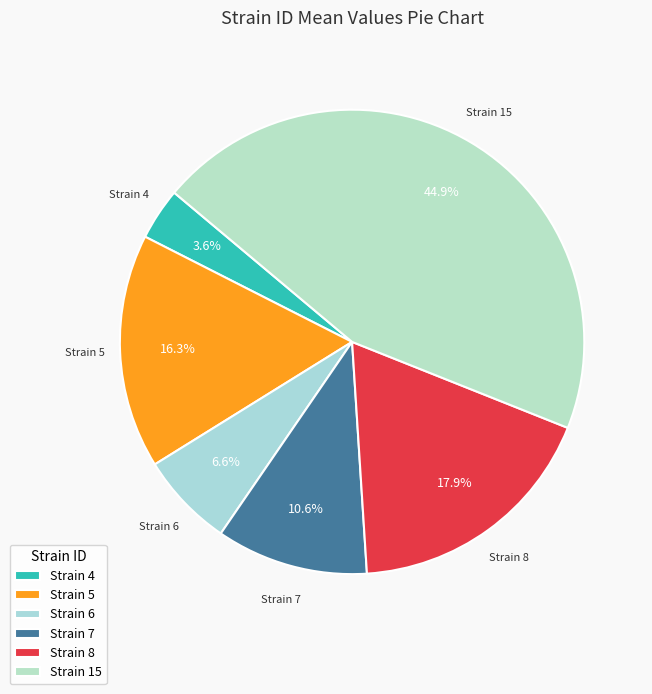

Which has a higher value, Strain 8 or Strain 4?

Strain 8